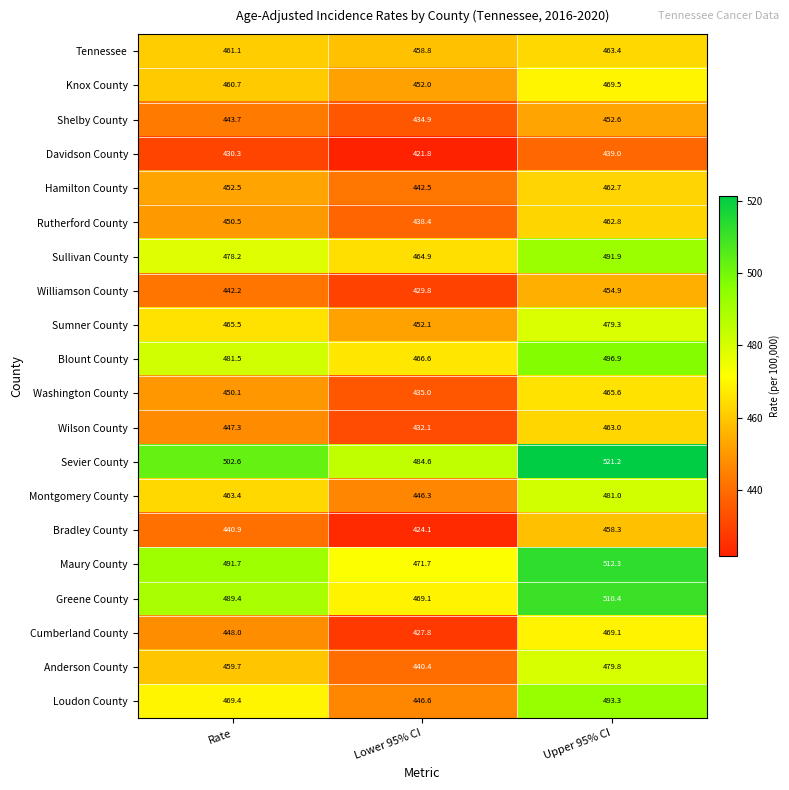

True or false: Bradley County has a value of 440.9 at Rate.

True